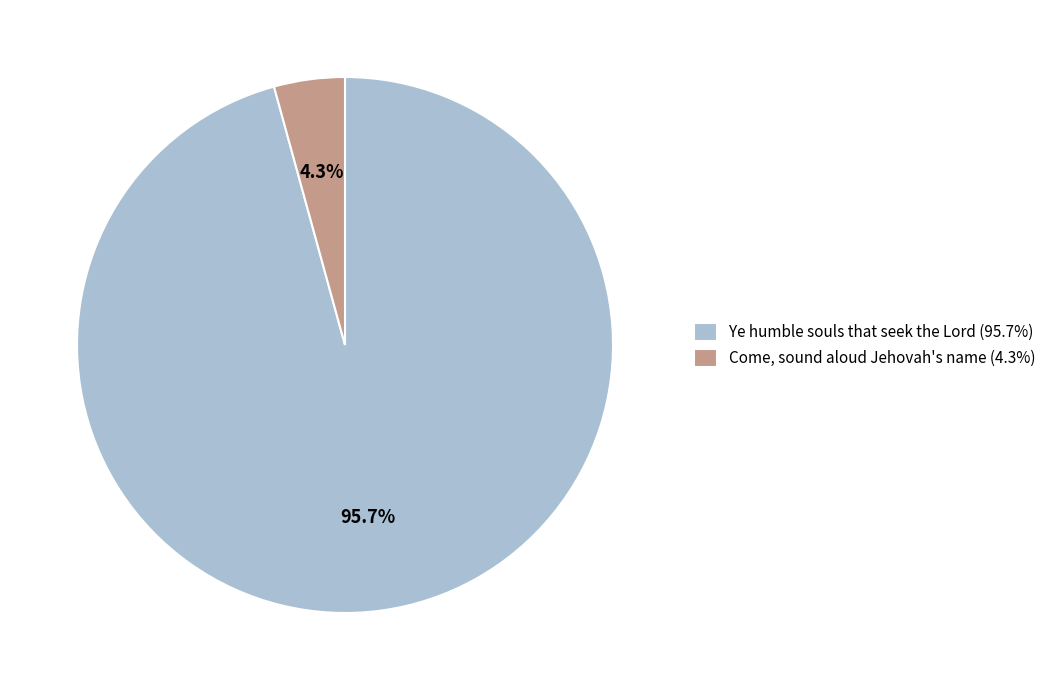

Does Come, sound aloud Jehovah's name account for over 50% of the chart?

No